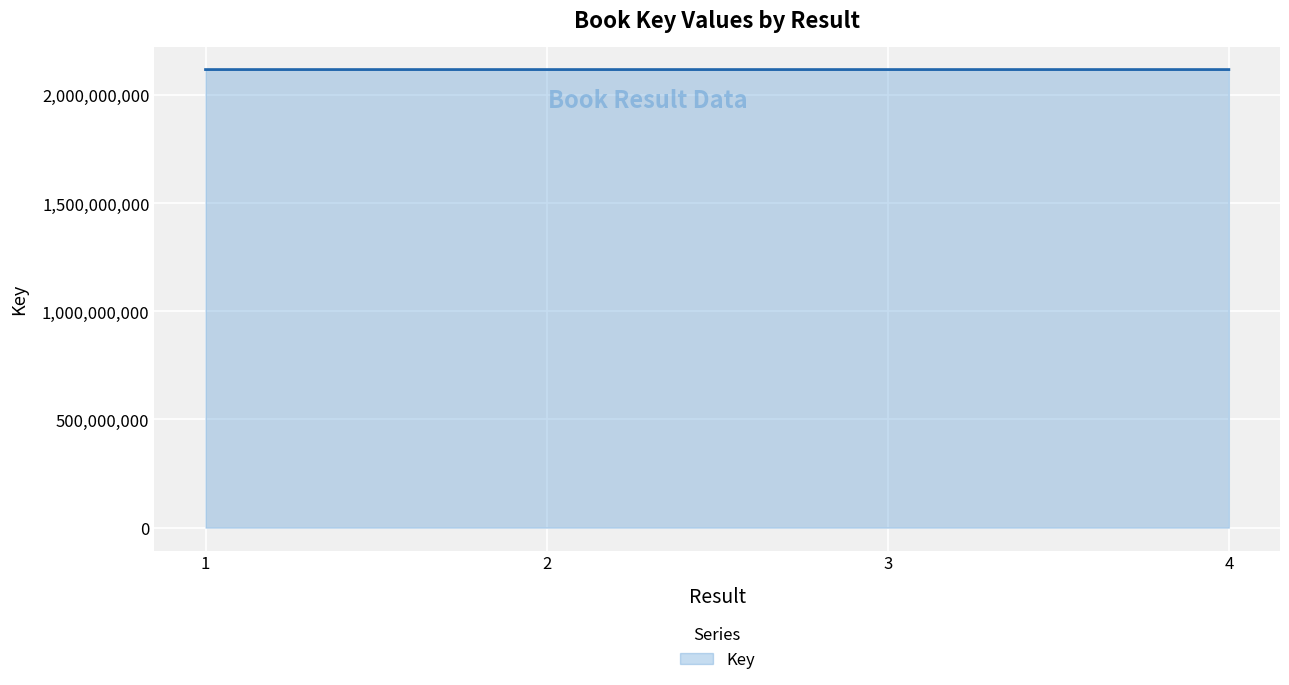

The chart shows a value of 1173789341 at 1. True or false?

False